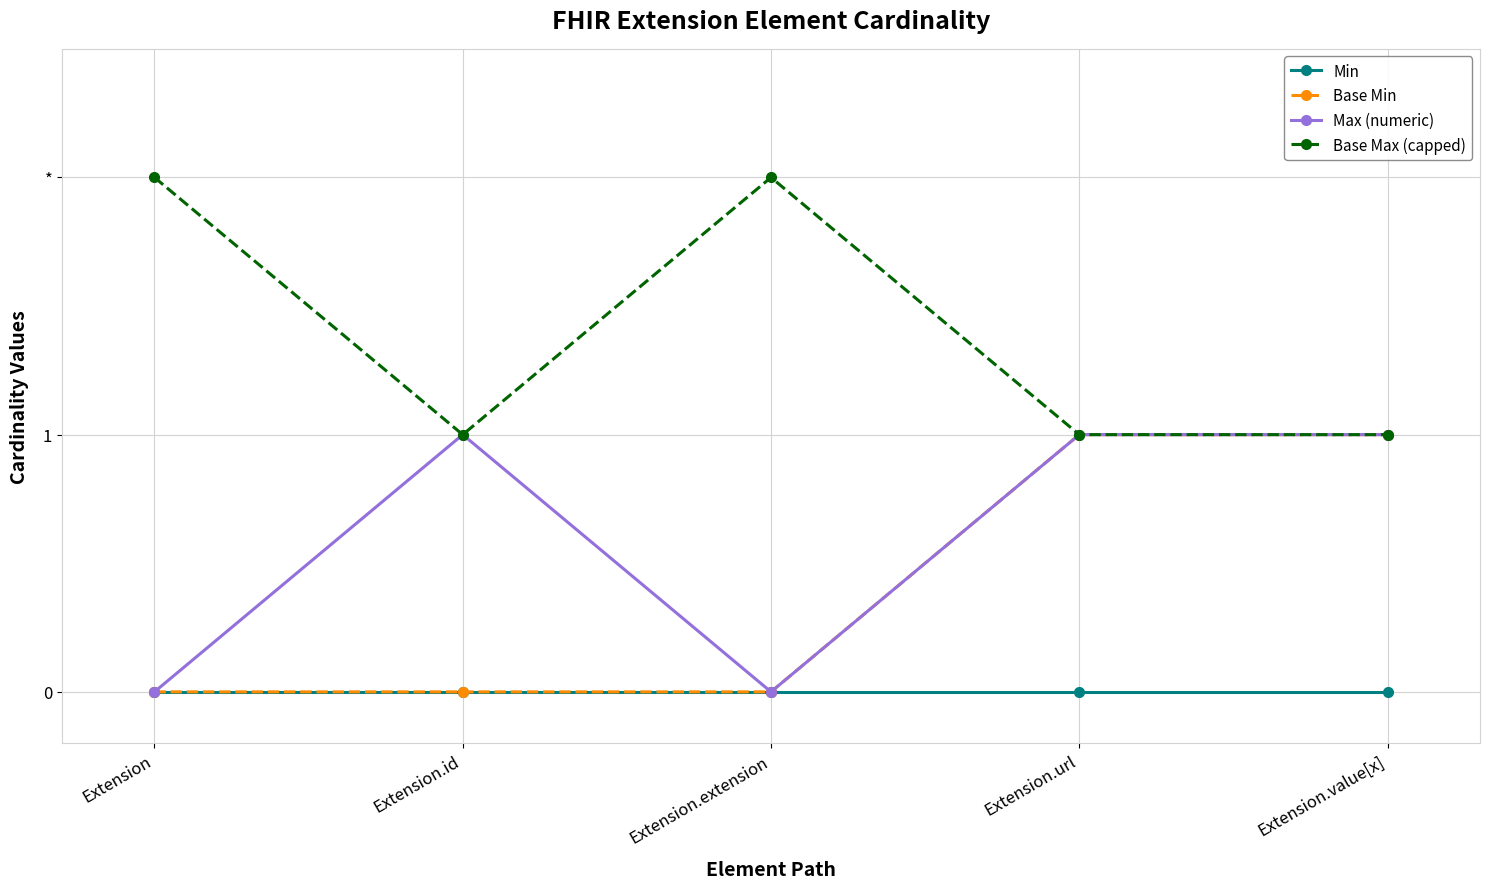

What is the difference between the maximum and minimum values in the Base Max (capped) series?

1